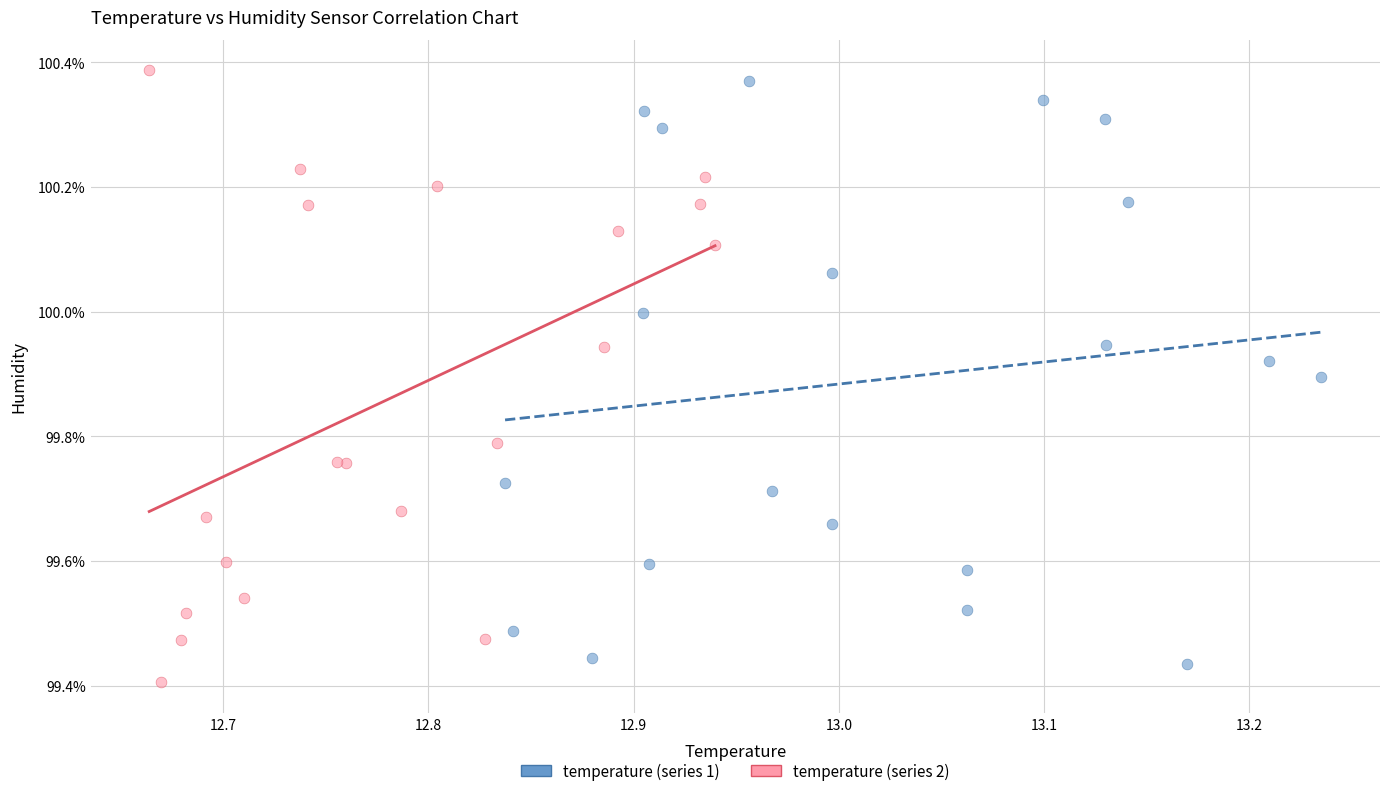

Which series has the largest Y range (max minus min)?

temperature (series 2)